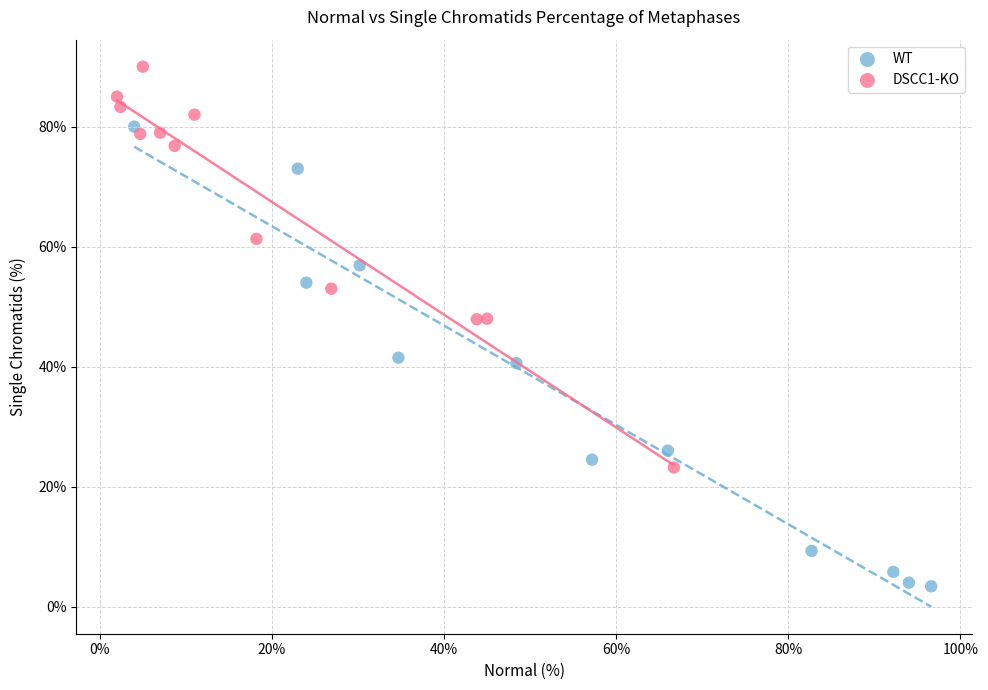

Which series contains the lowest Y value?

WT